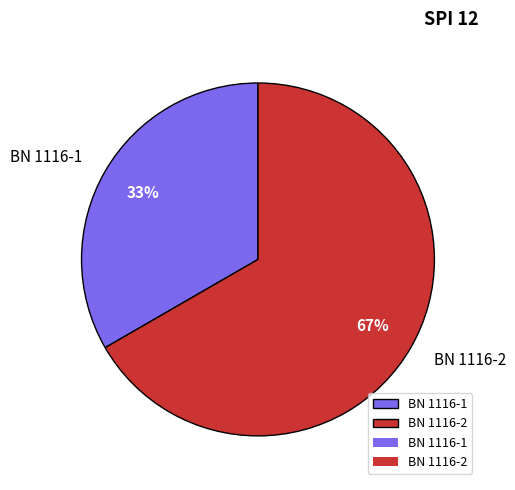

Which slice is the largest?

BN 1116-2